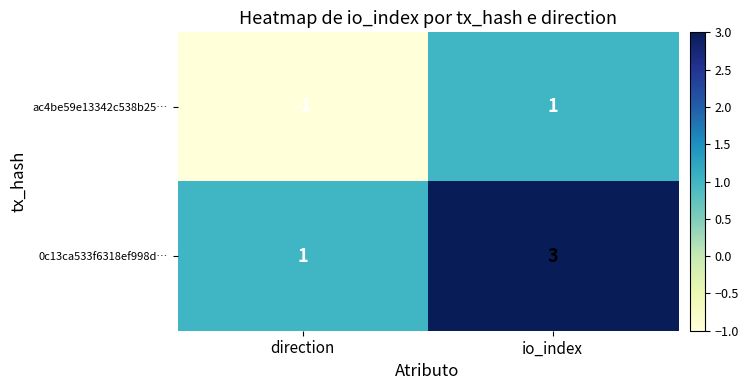

List the series in order of their overall mean, lowest first.

ac4be59e13342c538b25…, 0c13ca533f6318ef998d…